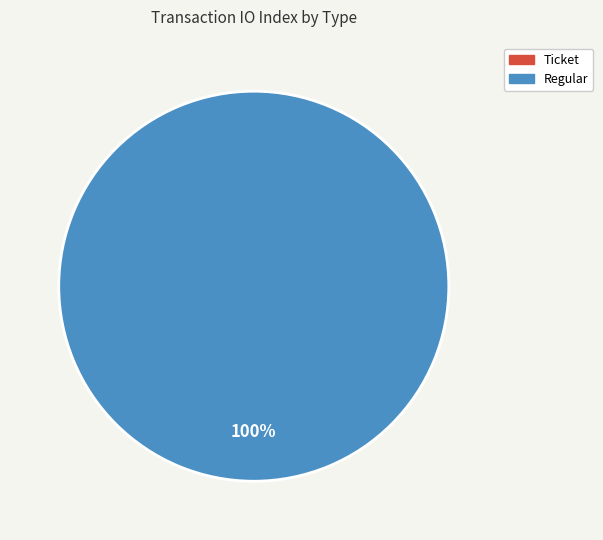

To the nearest percent, what is the combined percentage of Ticket and Regular?

100%